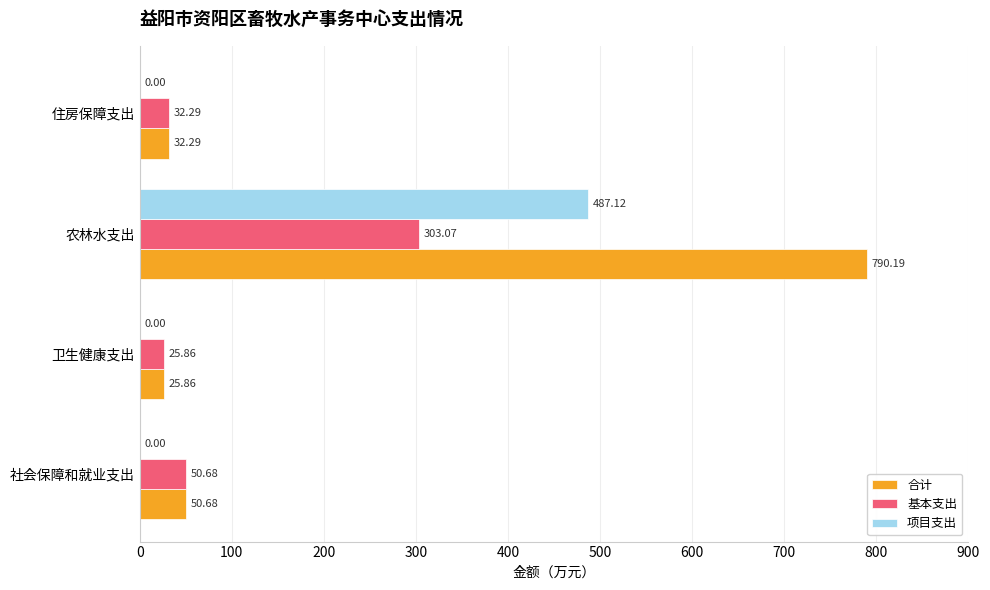

Which series has the largest total across all categories?

合计